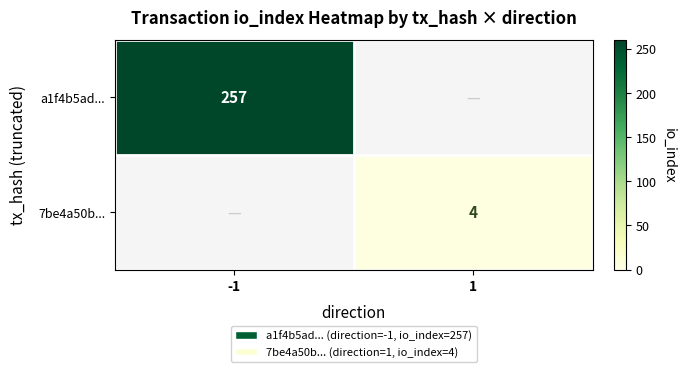

The value of 7be4a50b... at 1 is 4. True or false?

True